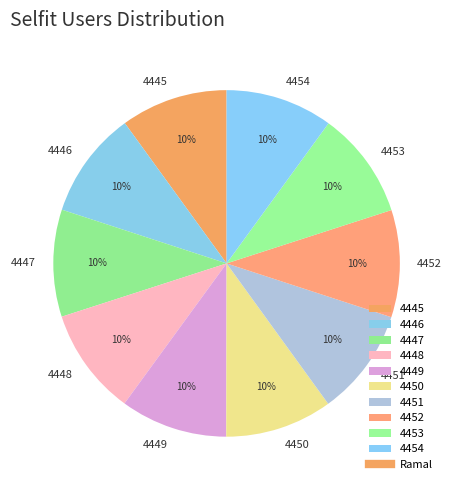

To the nearest percent, what is the average slice percentage?

10%